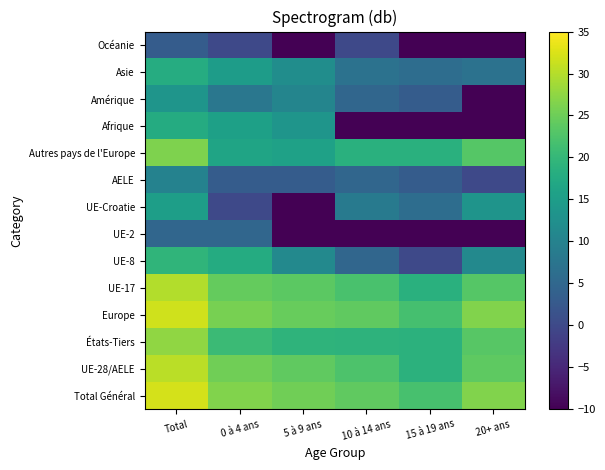

At which category does the chart reach its peak across all series?

Total